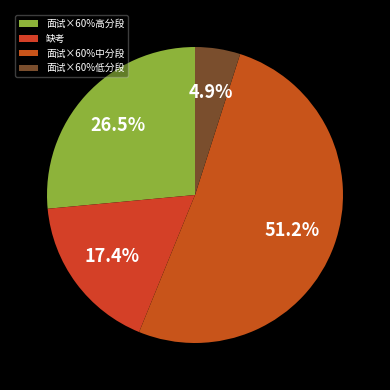

Which category has the smallest portion of the pie?

面试×60%低分段